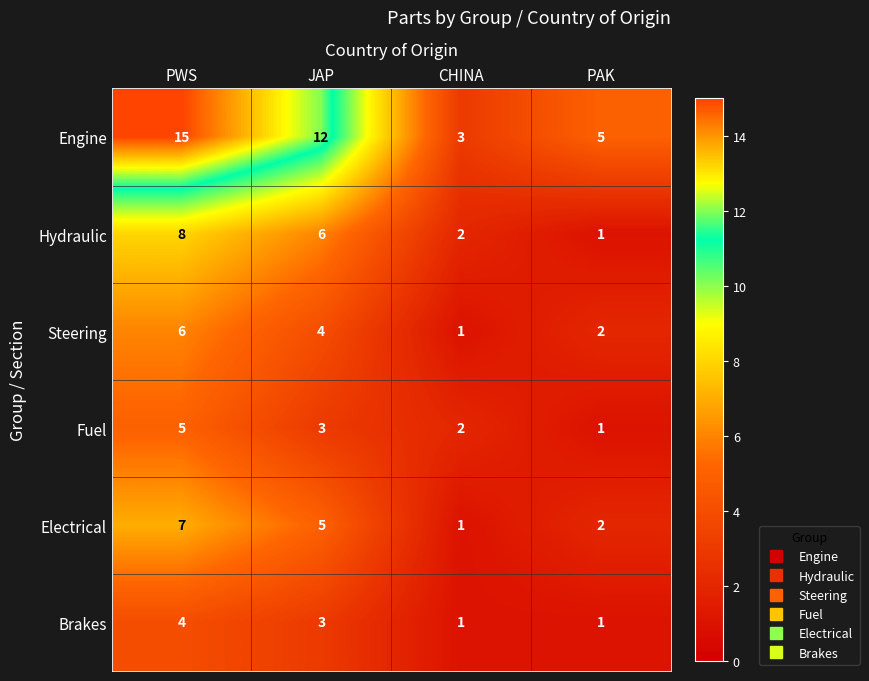

The value of Engine at PWS is 5. True or false?

False